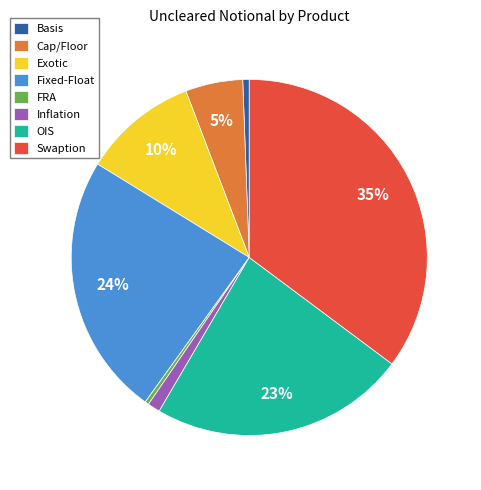

Between OIS and Inflation, which is larger?

OIS